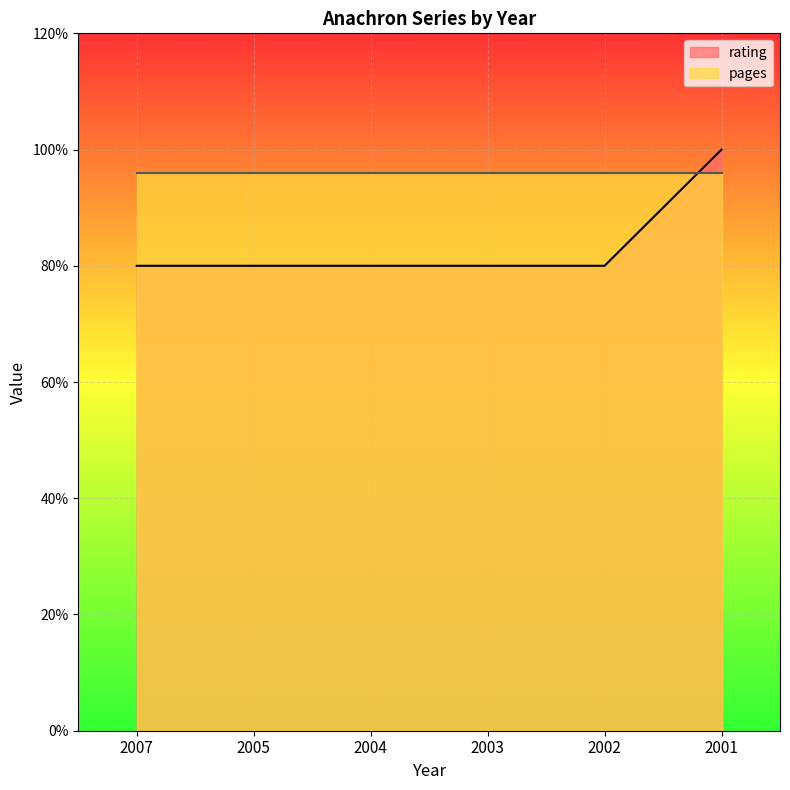

Does the chart display data point markers on the line(s)?

No